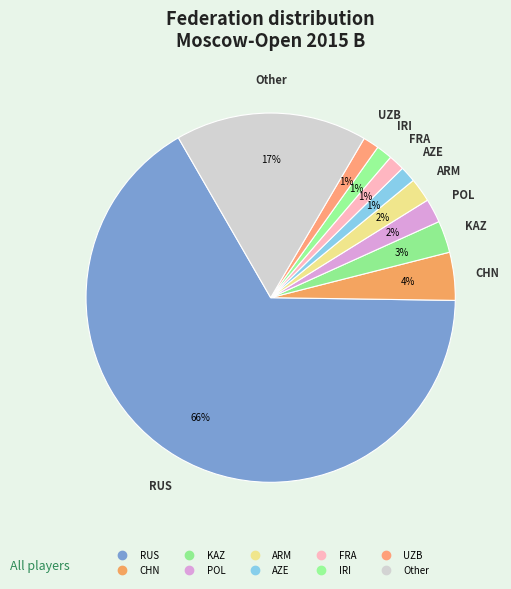

Rank the categories by value from highest to lowest.

RUS, Other, CHN, KAZ, POL, ARM, AZE, FRA, IRI, UZB